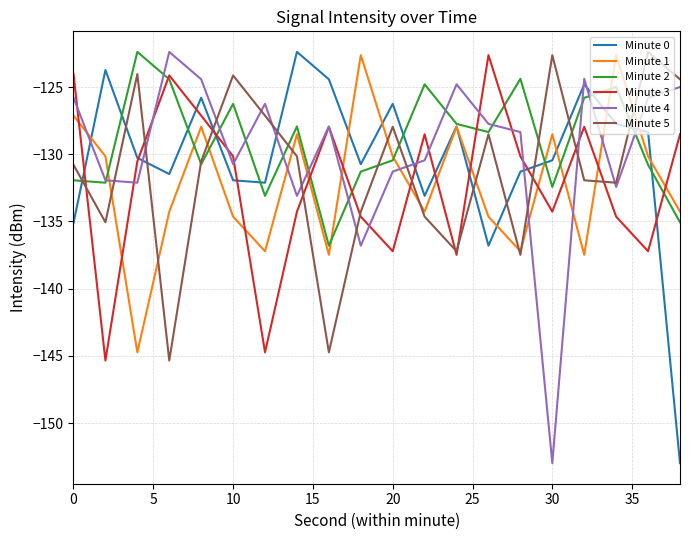

Which series ends up on top after the final intersection of Minute 3 and Minute 1?

Minute 3